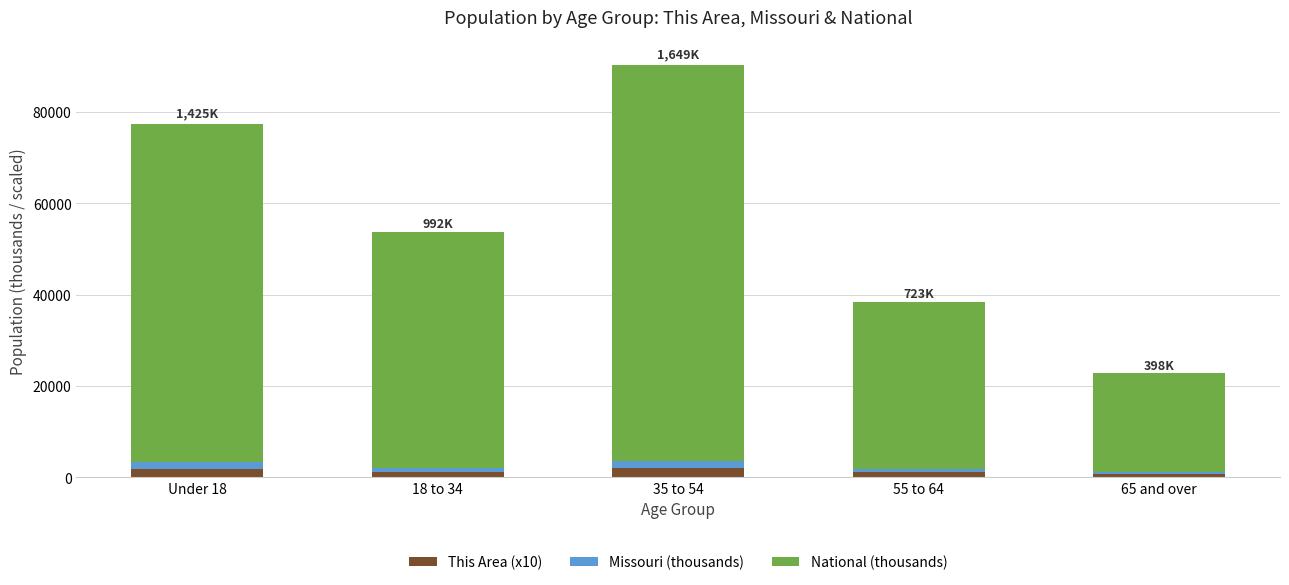

At which category is the sum across all series the highest?

35 to 54